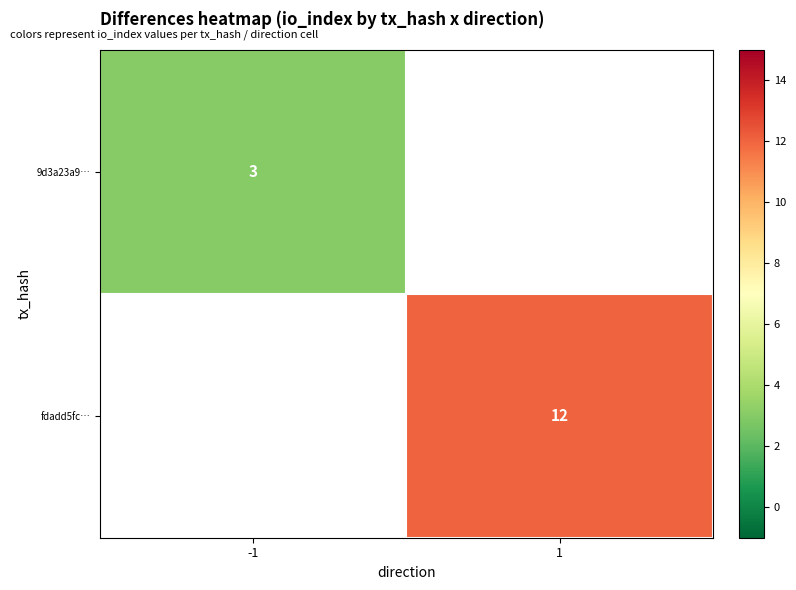

The fdadd5fc… series shows 19 at 1. True or false?

False